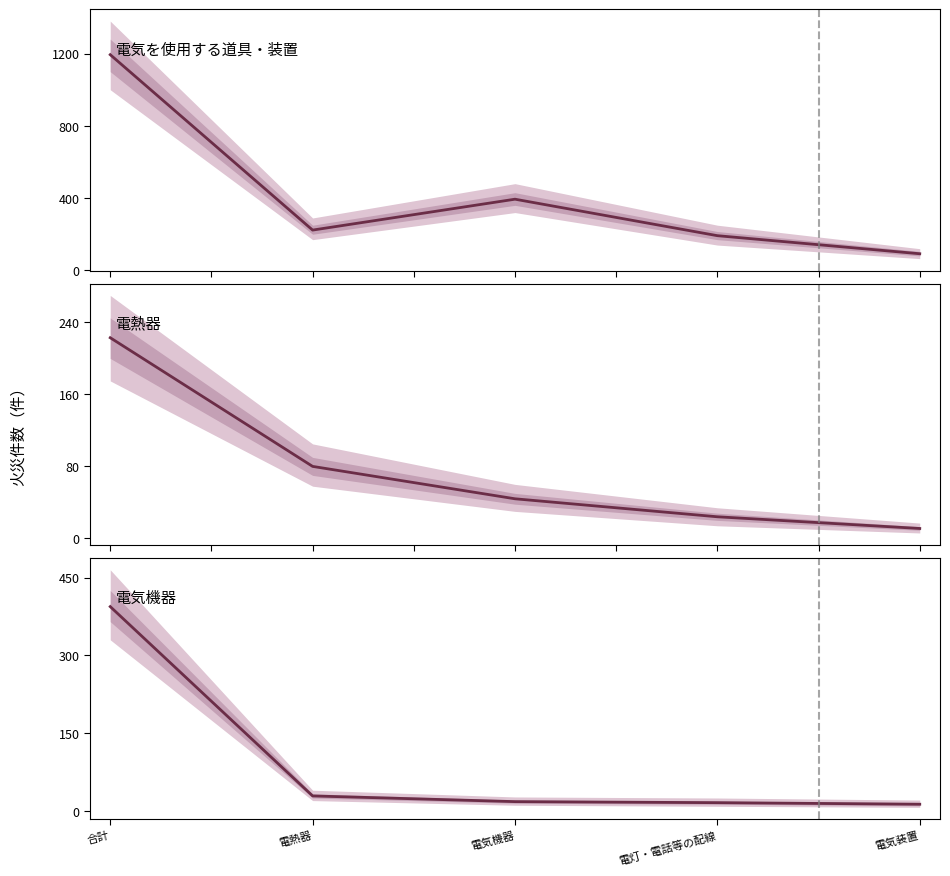

How many values in the 電気を使用する道具・装置 series are below 223?

2